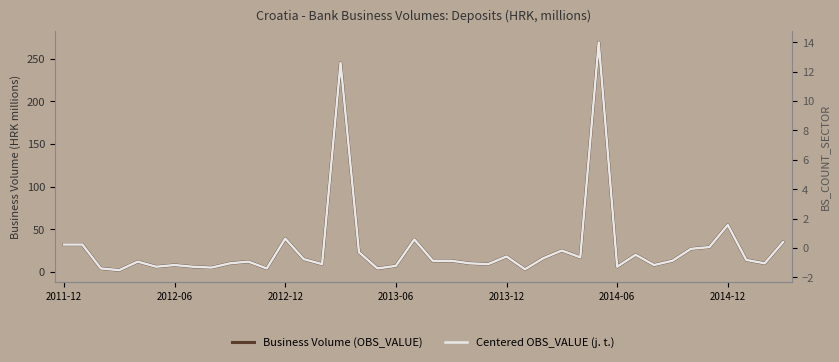

True or false: Centered OBS_VALUE (j. t.) and Business Volume (OBS_VALUE) cross at least once.

False